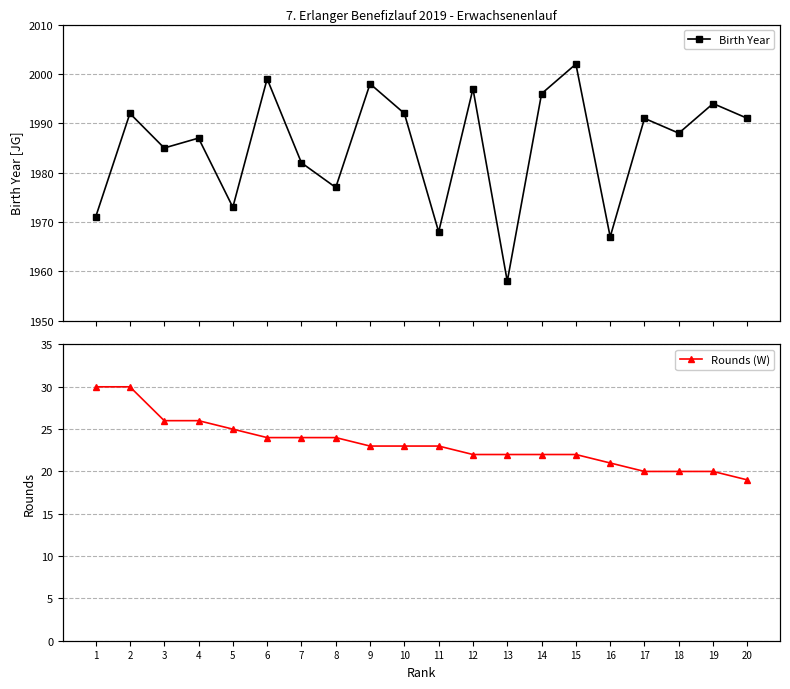

What is the sum of all Birth Year values?

39708